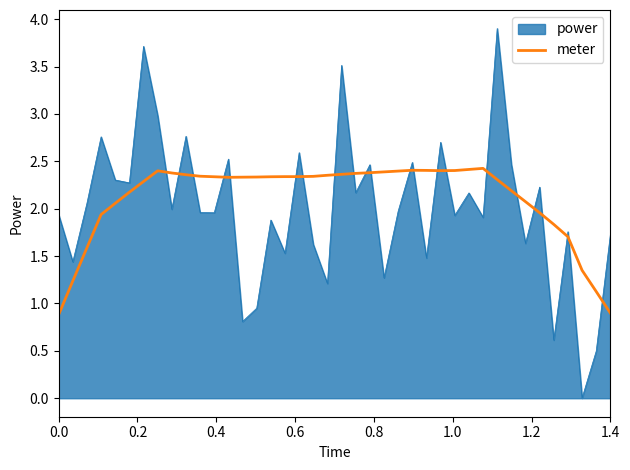

Rank the series by their maximum value, from lowest to highest.

meter, power